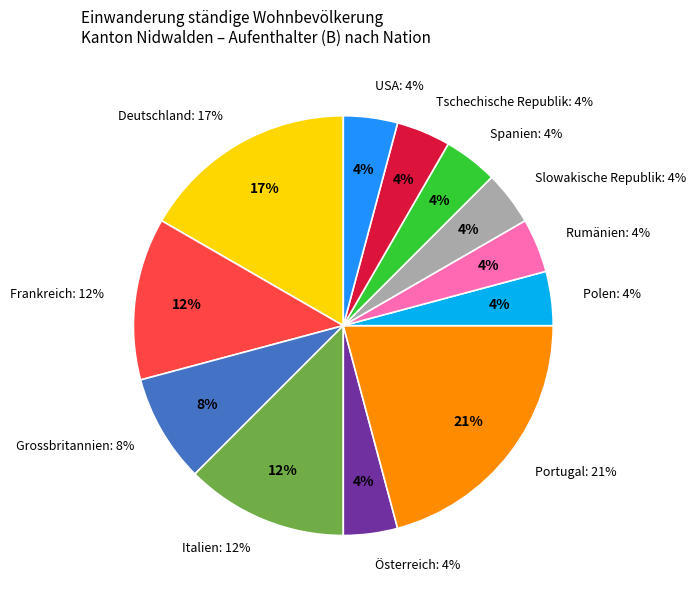

Does Österreich account for over 50% of the chart?

No